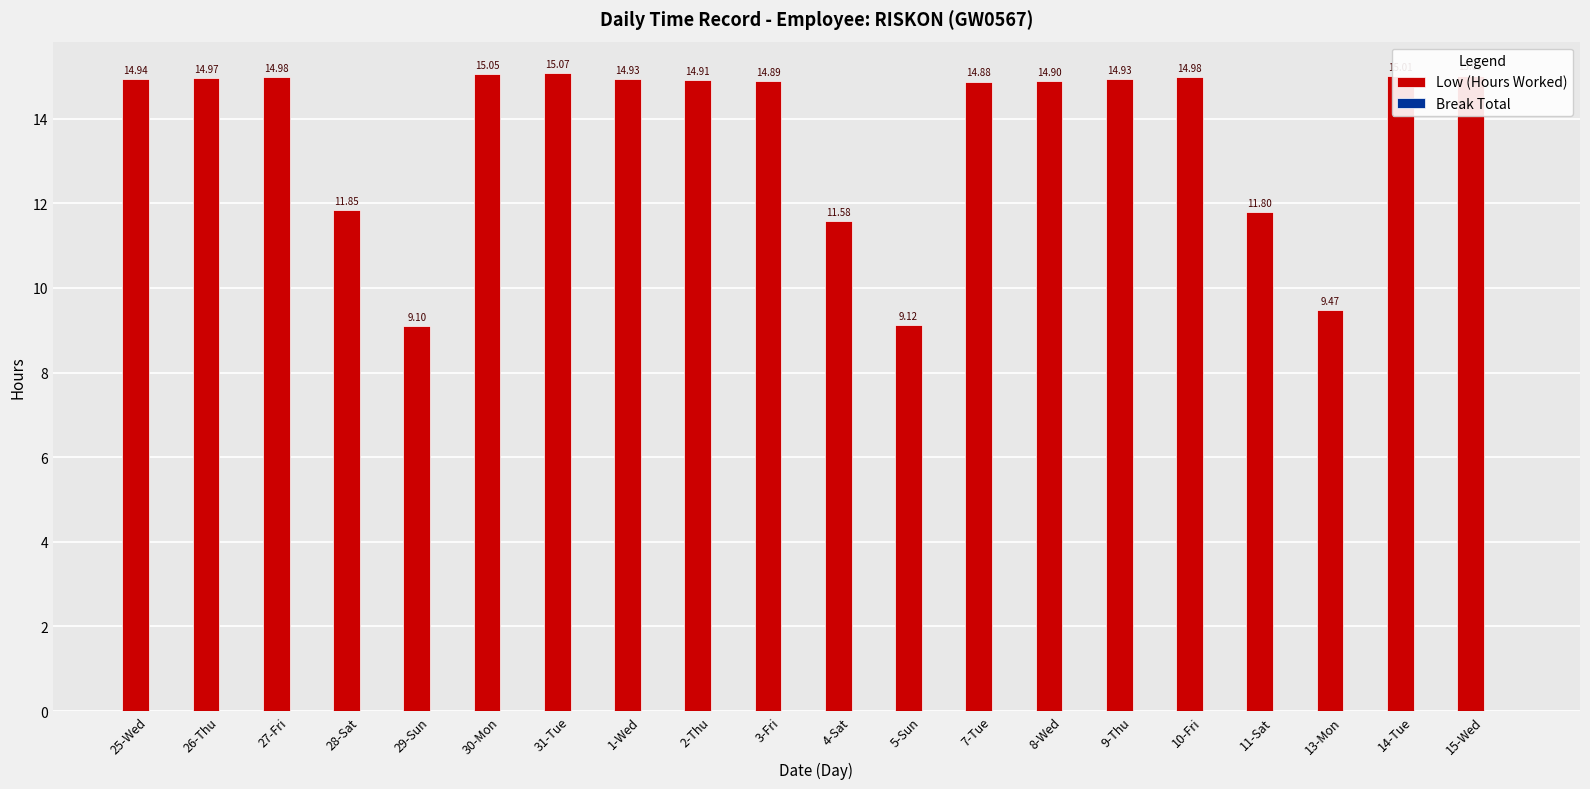

Approximately how many times larger is the value at 26-Thu compared to 27-Fri?

1.0